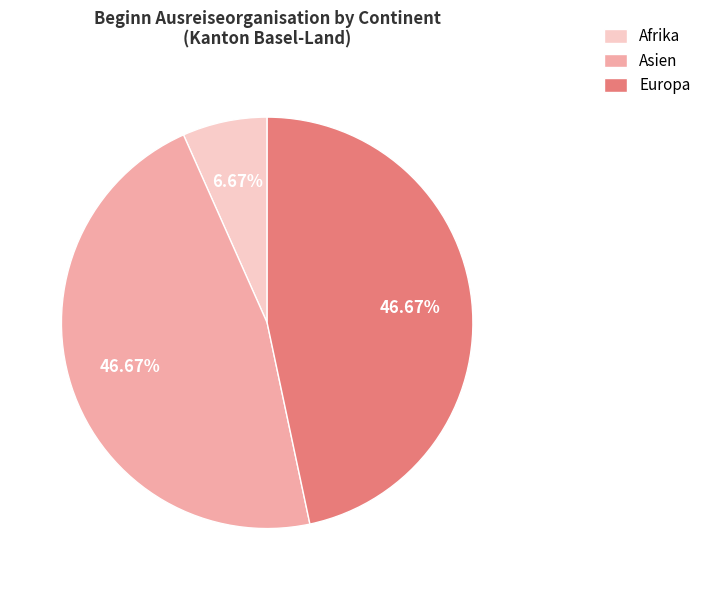

How many slices are in this pie chart?

3